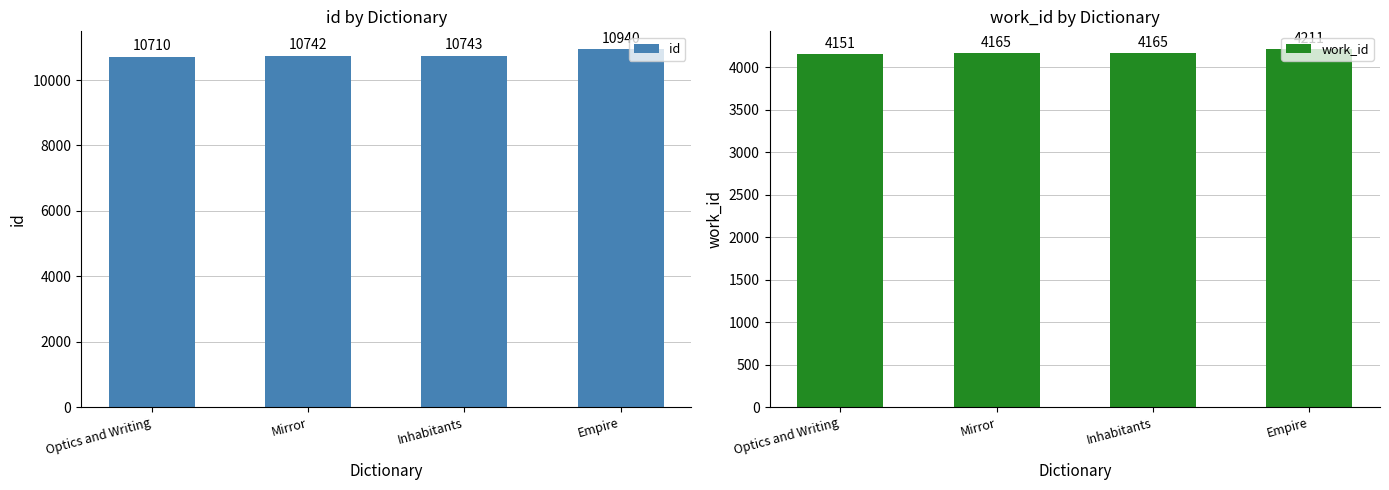

Reading left to right, list all the values displayed in this chart.

id: Optics and Writing=10710	Mirror=10742	Inhabitants=10743	Empire=10940
work_id: Optics and Writing=4151	Mirror=4165	Inhabitants=4165	Empire=4211